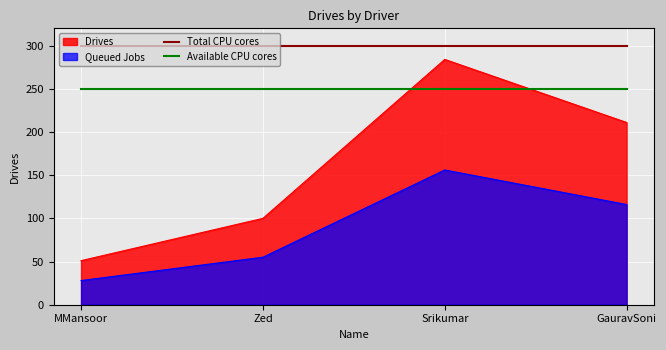

How many series are shown in this chart?

4